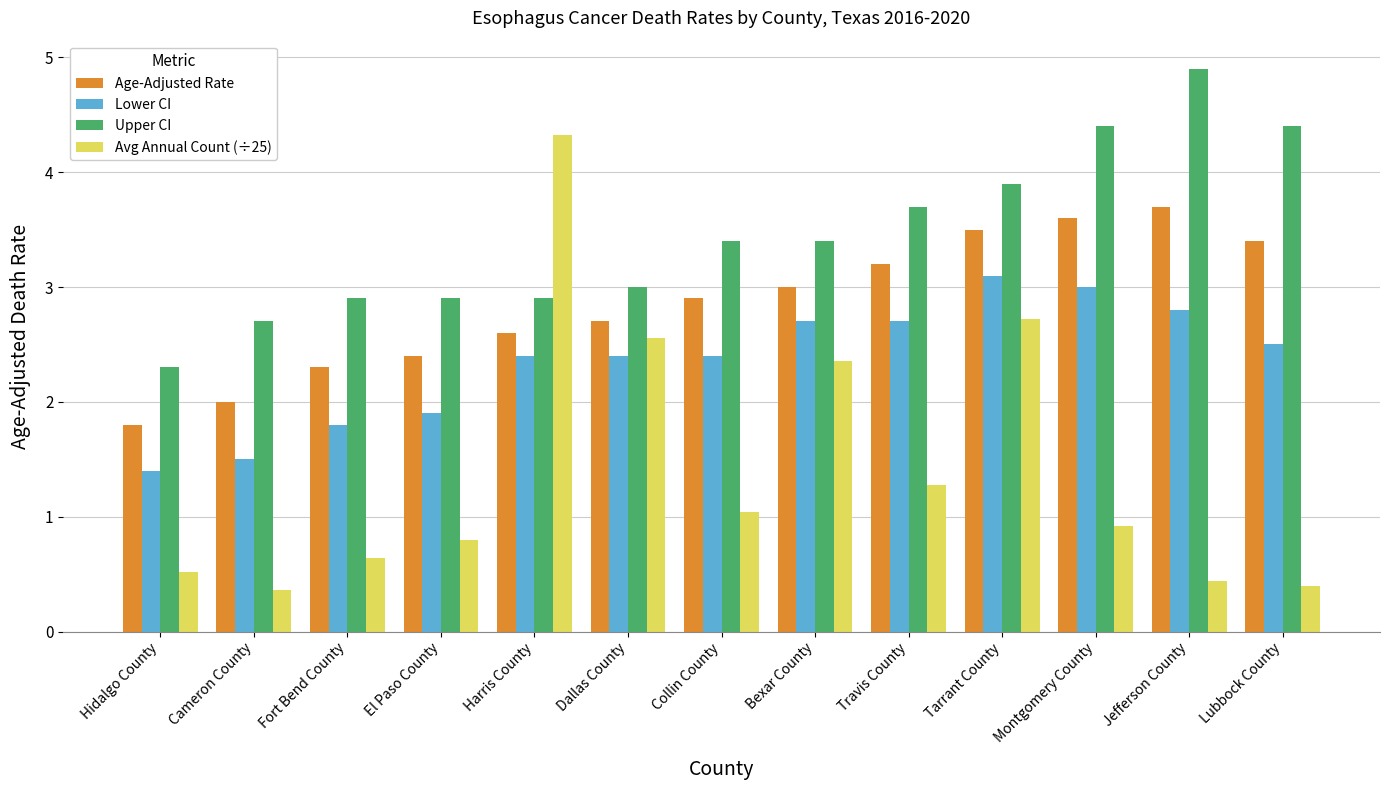

List the series in order of their overall mean, lowest first.

Avg Annual Count (÷25), Lower CI, Age-Adjusted Rate, Upper CI